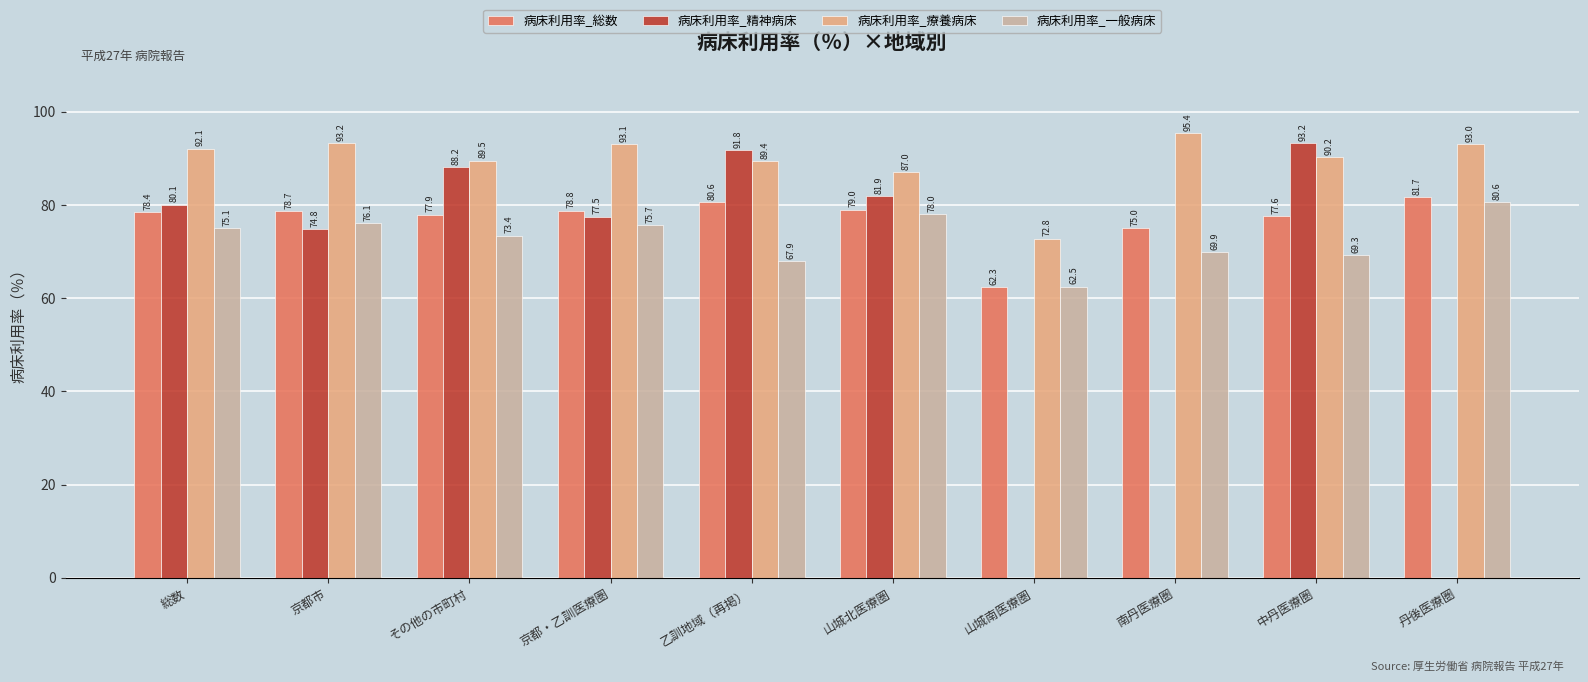

What are all the series names shown in the legend?

病床利用率_総数, 病床利用率_精神病床, 病床利用率_療養病床, 病床利用率_一般病床